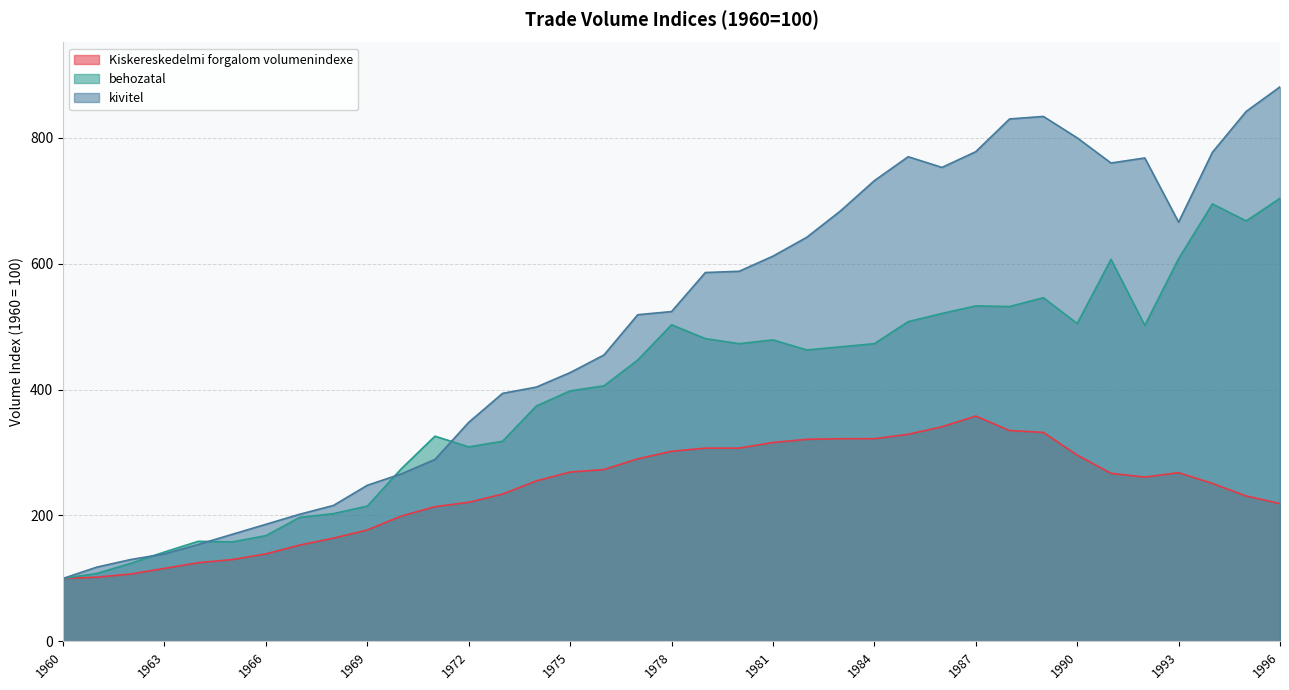

Reading left to right, transcribe all the data shown in this chart.

Kiskereskedelmi forgalom volumenindexe: 1960=100	1961=102	1962=107	1963=116	1964=125	1965=130	1966=139	1967=153	1968=164	1969=177	1970=199	1971=214	1972=221	1973=234	1974=255	1975=269	1976=273	1977=290	1978=302	1979=307	1980=307	1981=316	1982=321	1983=322	1984=322	1985=329	1986=341	1987=358	1988=335	1989=332	1990=296	1991=267	1992=261	1993=268	1994=251	1995=231	1996=219
behozatal: 1960=100	1961=108	1962=124	1963=142	1964=159	1965=158	1966=168	1967=197	1968=203	1969=215	1970=274	1971=326	1972=309	1973=318	1974=374	1975=398	1976=406	1977=447	1978=503	1979=481	1980=473	1981=479	1982=463	1983=468	1984=473	1985=508	1986=521	1987=533	1988=532	1989=546	1990=505	1991=607	1992=502	1993=608	1994=695	1995=668	1996=704
kivitel: 1960=100	1961=118	1962=130	1963=139	1964=154	1965=170	1966=186	1967=202	1968=216	1969=248	1970=266	1971=289	1972=348	1973=394	1974=404	1975=427	1976=455	1977=519	1978=524	1979=586	1980=588	1981=612	1982=642	1983=684	1984=732	1985=770	1986=753	1987=778	1988=830	1989=834	1990=800	1991=760	1992=768	1993=666	1994=777	1995=842	1996=881